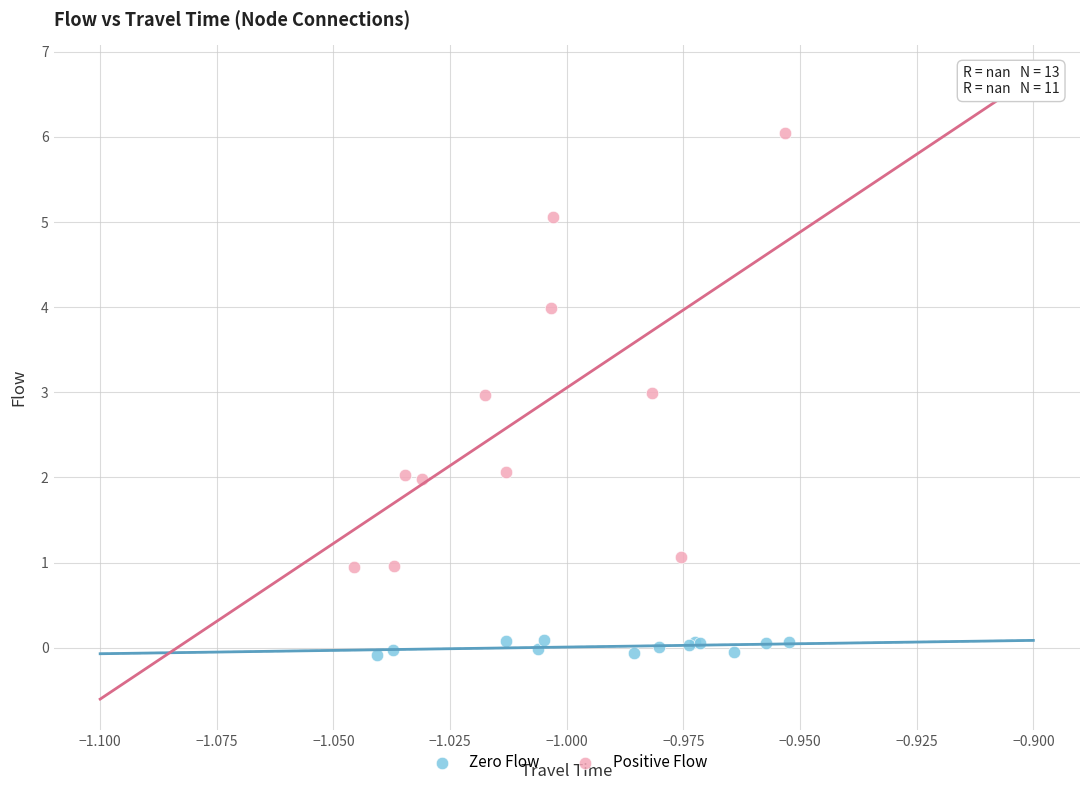

Which series has the widest spread of Y values?

Positive Flow